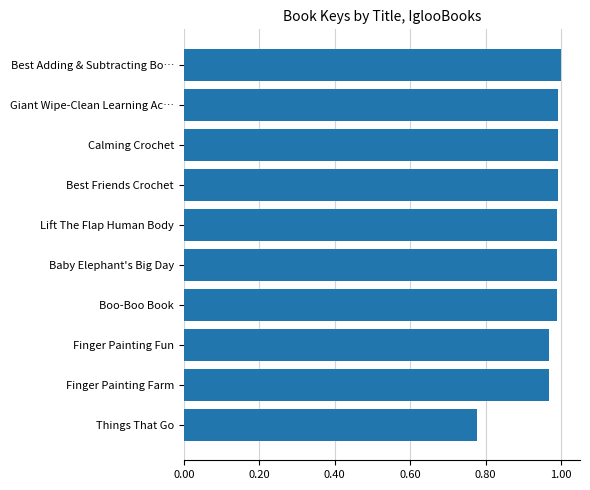

Is it true that the value at Boo-Boo Book is 0.2?

False